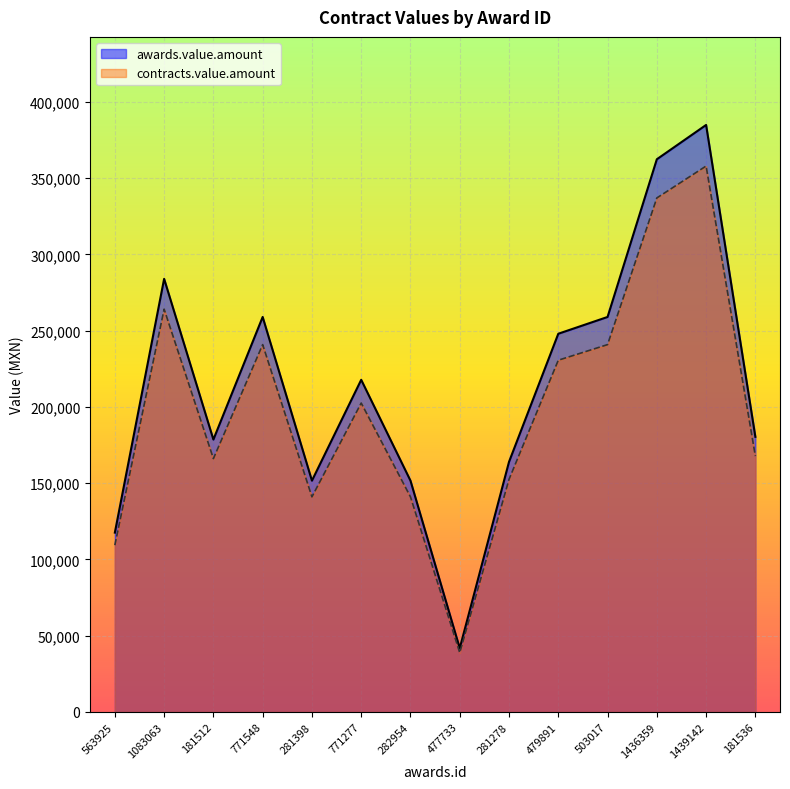

What is the lowest value of the awards.value.amount series?

41800.0